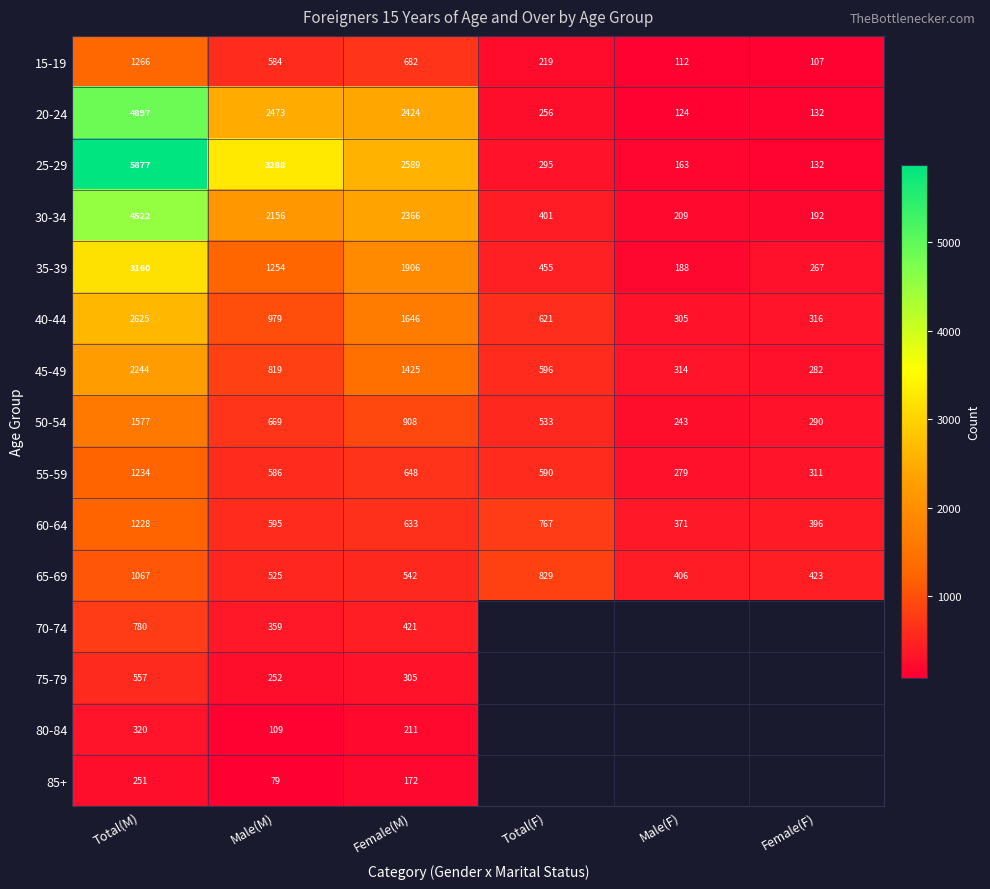

What is the average value of the 20-24 series?

1718